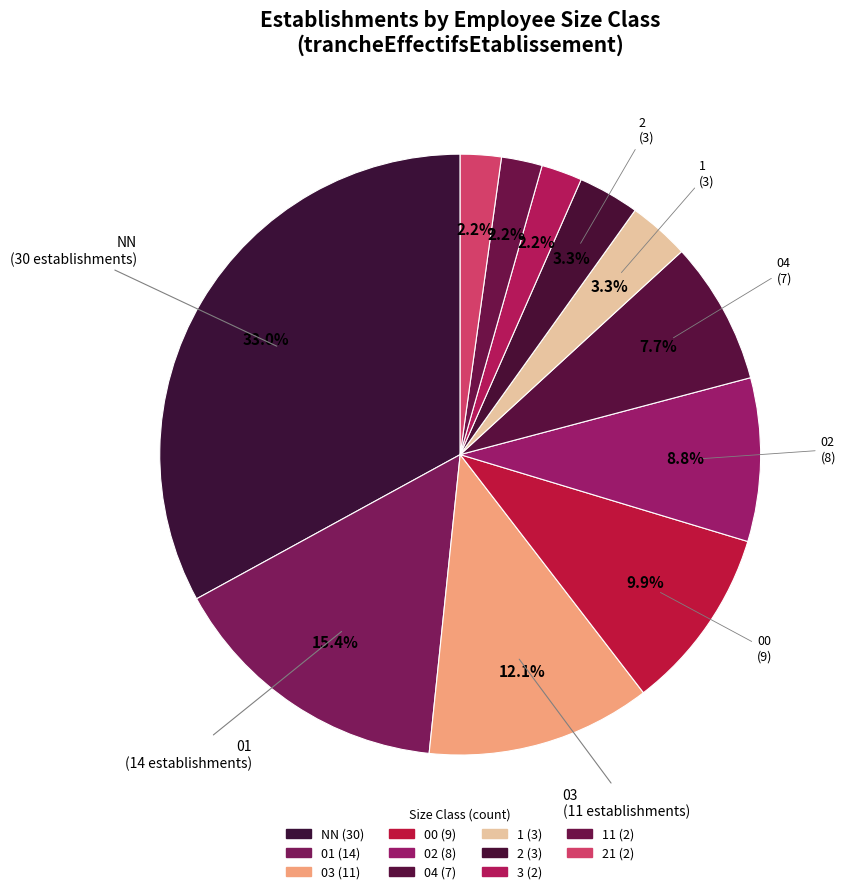

Count the number of slices in the pie.

11